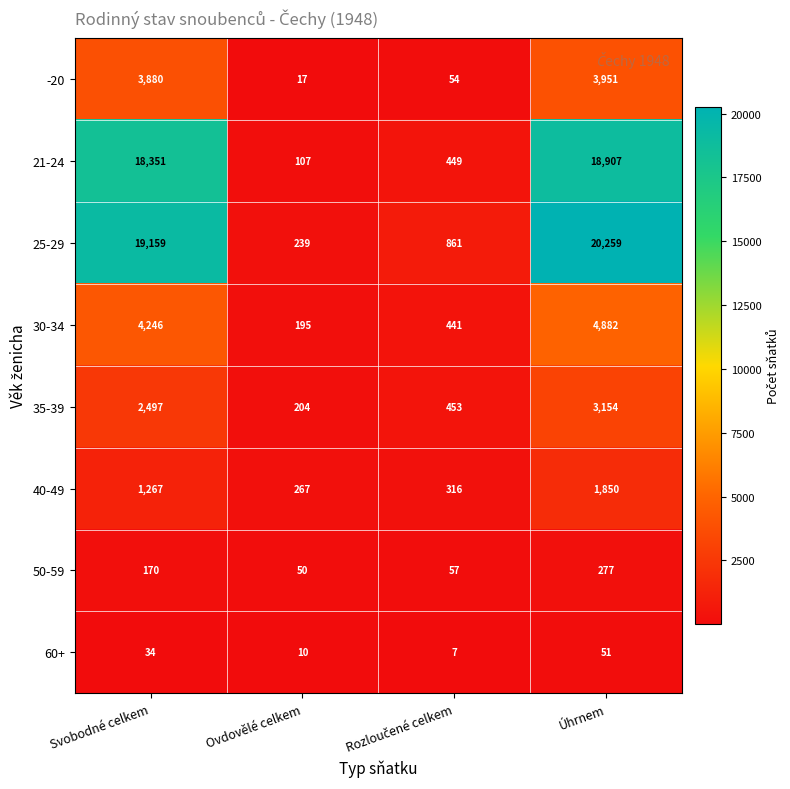

True or false: -20 has a value of 9 at Ovdovělé celkem.

False